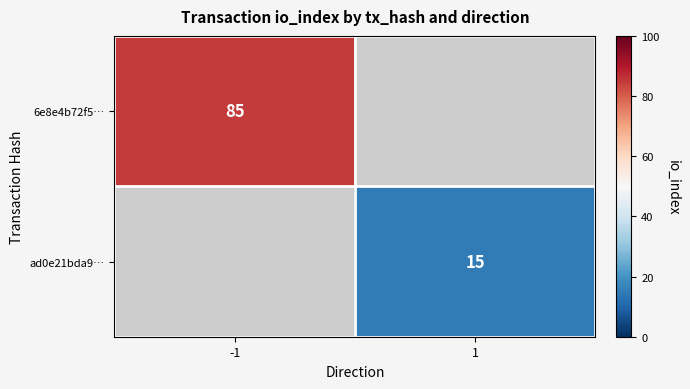

True or false: 6e8e4b72f5… has a value of 85 at -1.

True